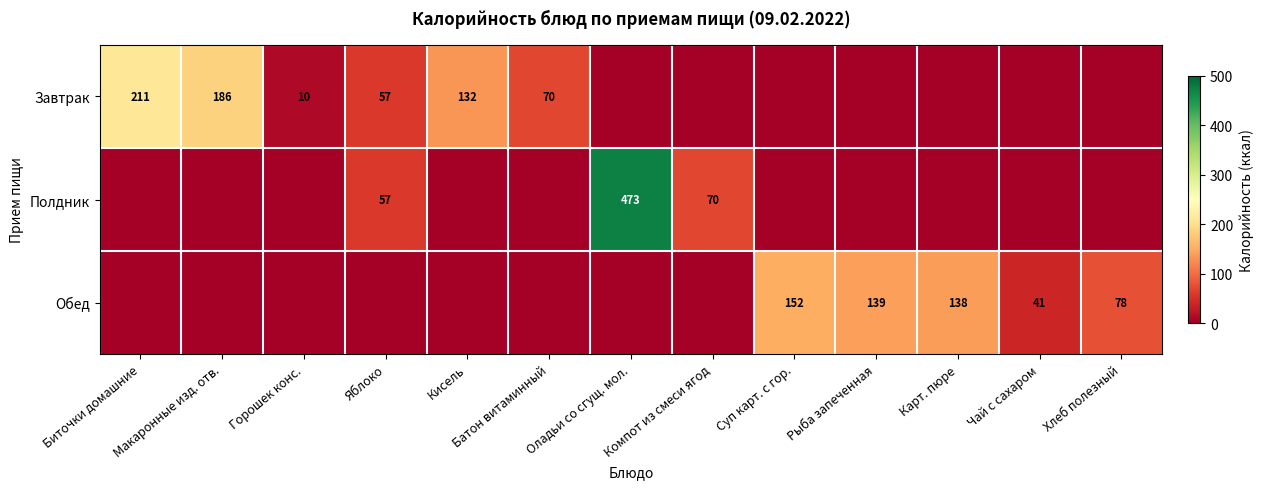

How many data points does each series have?

13